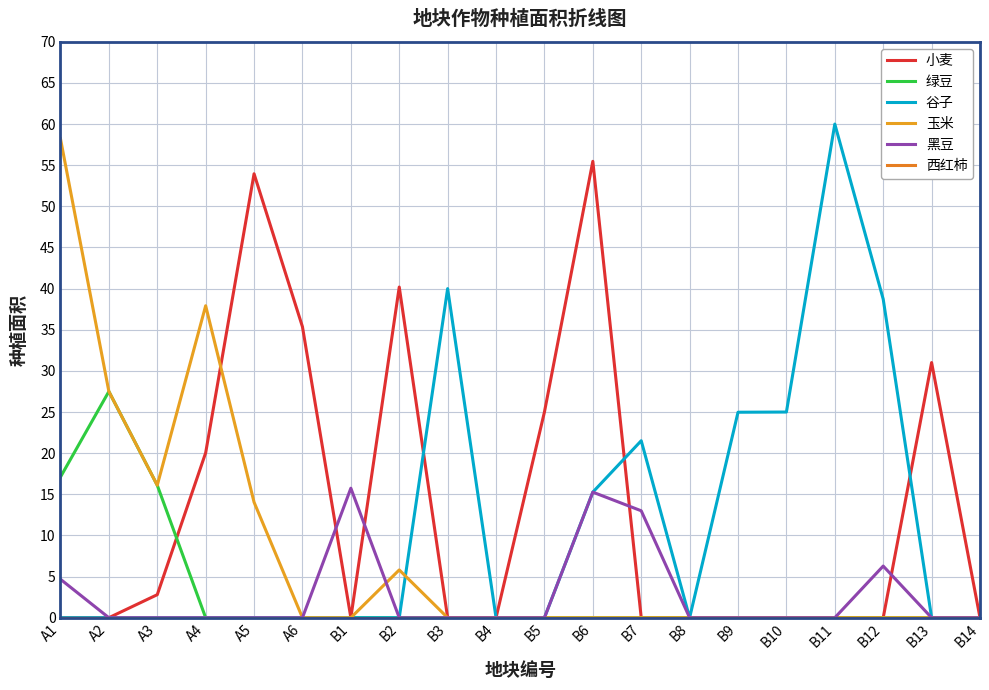

Rank the categories by 西红柿 value from lowest to highest.

A1, A2, A3, A4, A5, A6, B1, B2, B3, B4, B5, B6, B7, B8, B9, B10, B11, B12, B13, B14